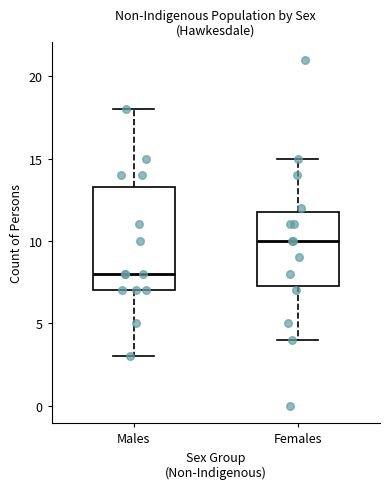

Reading left to right, transcribe this box plot: for each box, give where its median line is, the range the box spans, and where its two whiskers end, as read against the y-axis. The values are not printed on the chart, so give them approximately, as read against the axis.

Males: median 8.0, box 7.0 to 13.5, whiskers 3.0 to 18.0
Females: median 10.0, box 7.5 to 12.0, whiskers 4.0 to 15.0